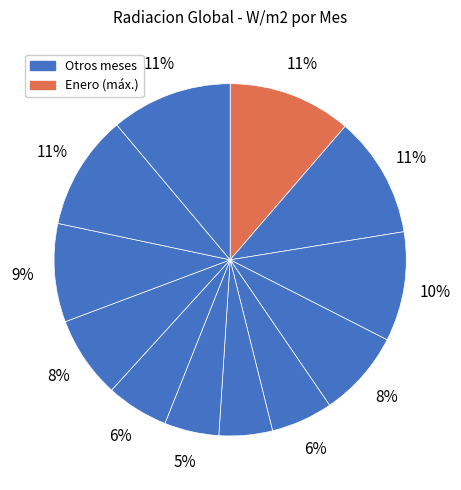

Rank the categories by value from lowest to highest.

Junio, Julio, Mayo, Agosto, Septiembre, Abril, Octubre, Marzo, Noviembre, Diciembre, Febrero, Enero